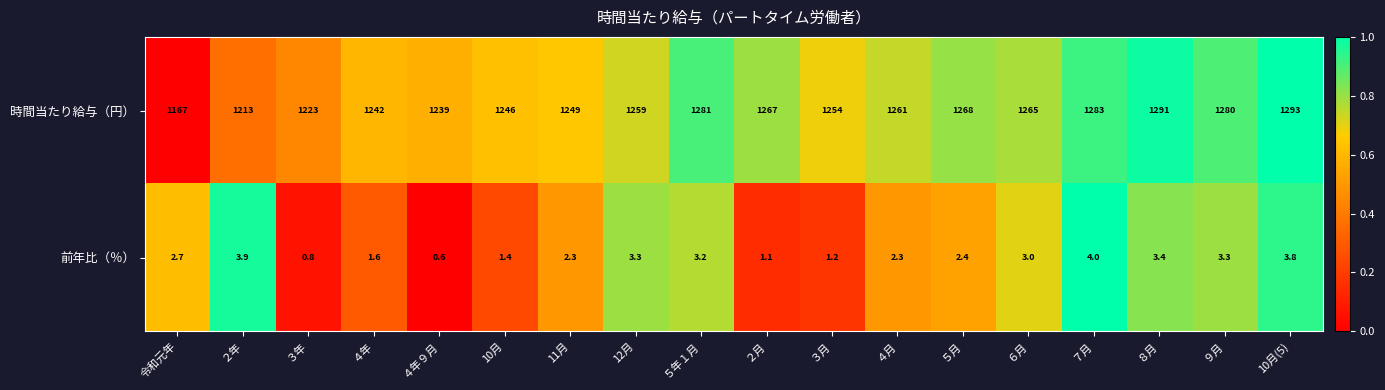

List the series in order of their peak value, lowest first.

前年比（％）, 時間当たり給与（円）